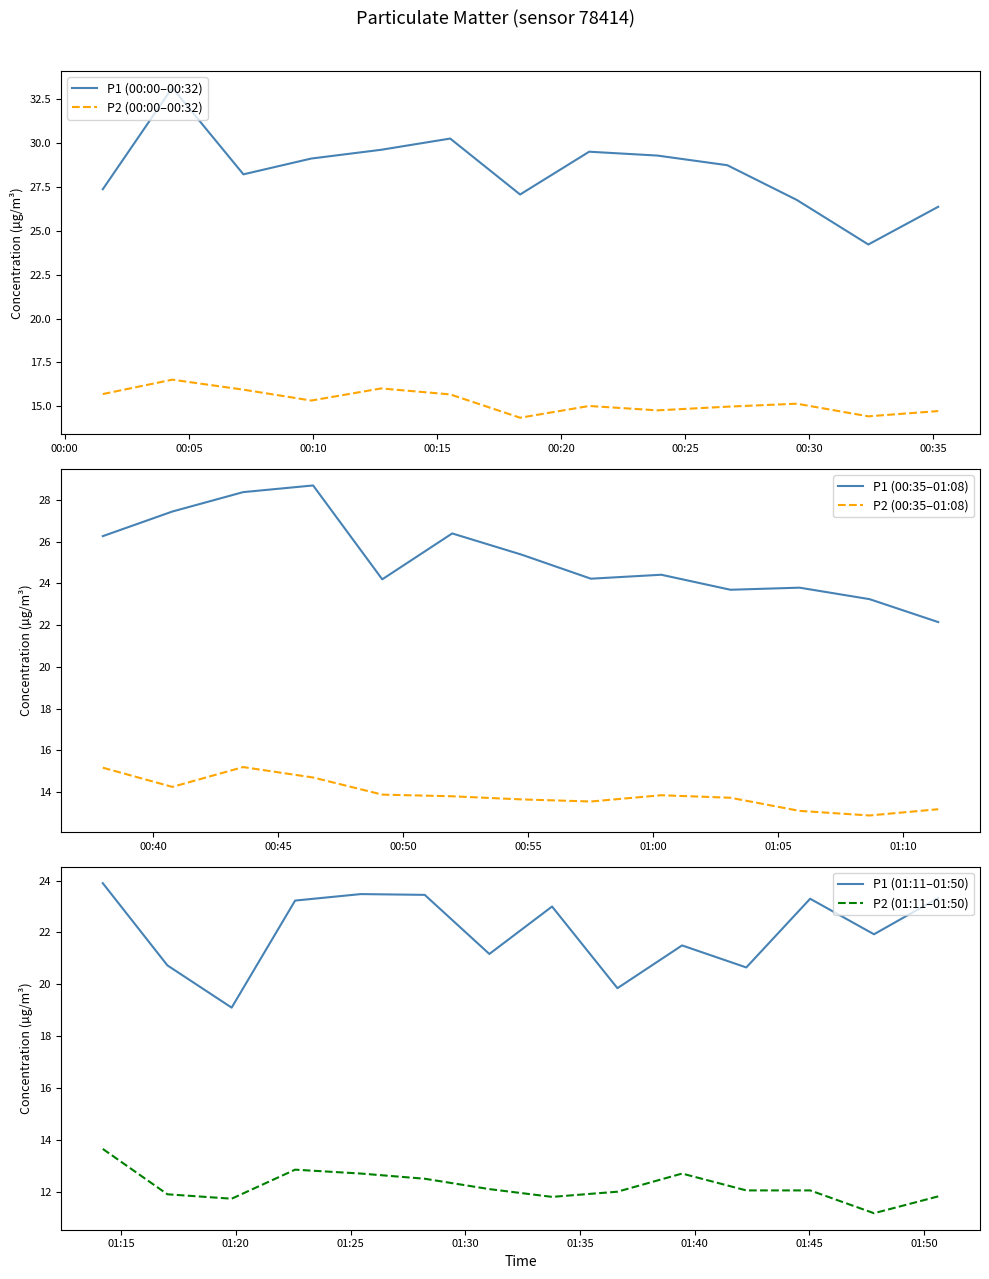

True or false: P2 and P1 intersect in this chart.

False